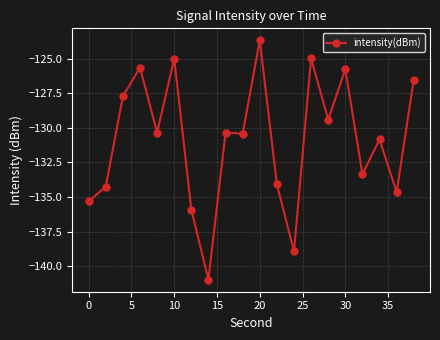

What is the greatest value displayed?

-123.7